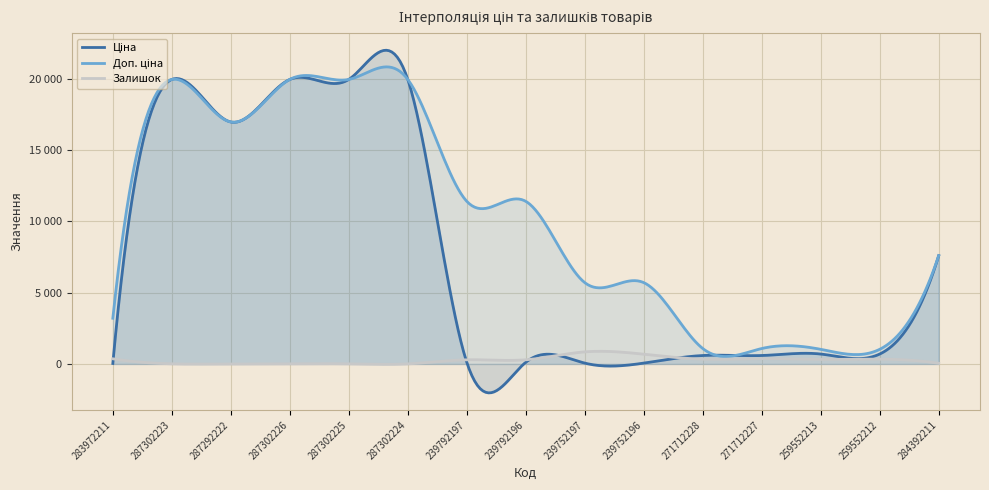

What is the difference between the highest and lowest values at 287302225?

19959.2